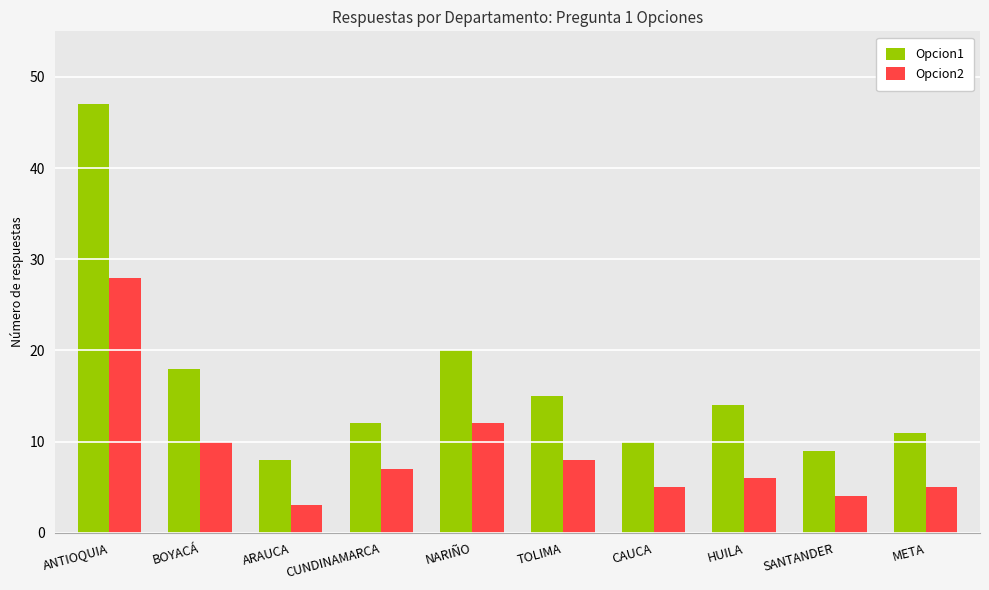

What is the total value across all series at ARAUCA?

11